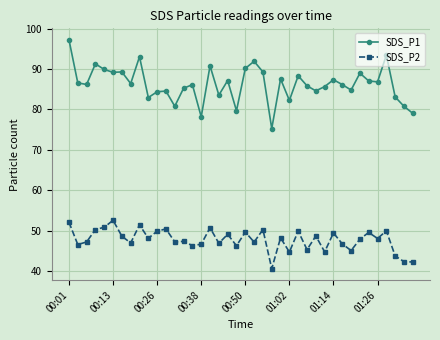

What is the value of the SDS_P1 point at the 9th from the left?

93.0